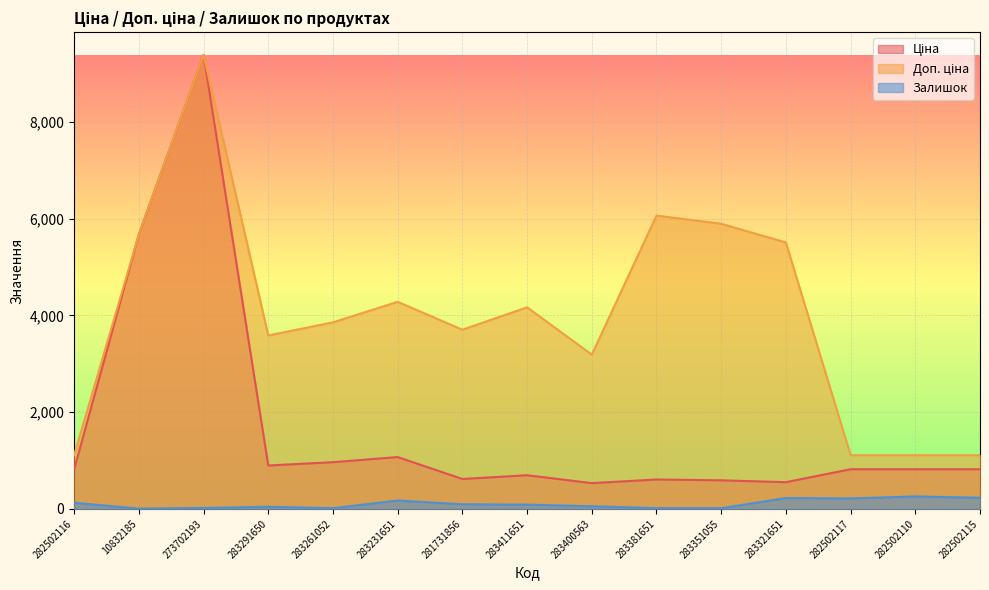

The value of Залишок at 10832185 is 7.1. True or false?

False